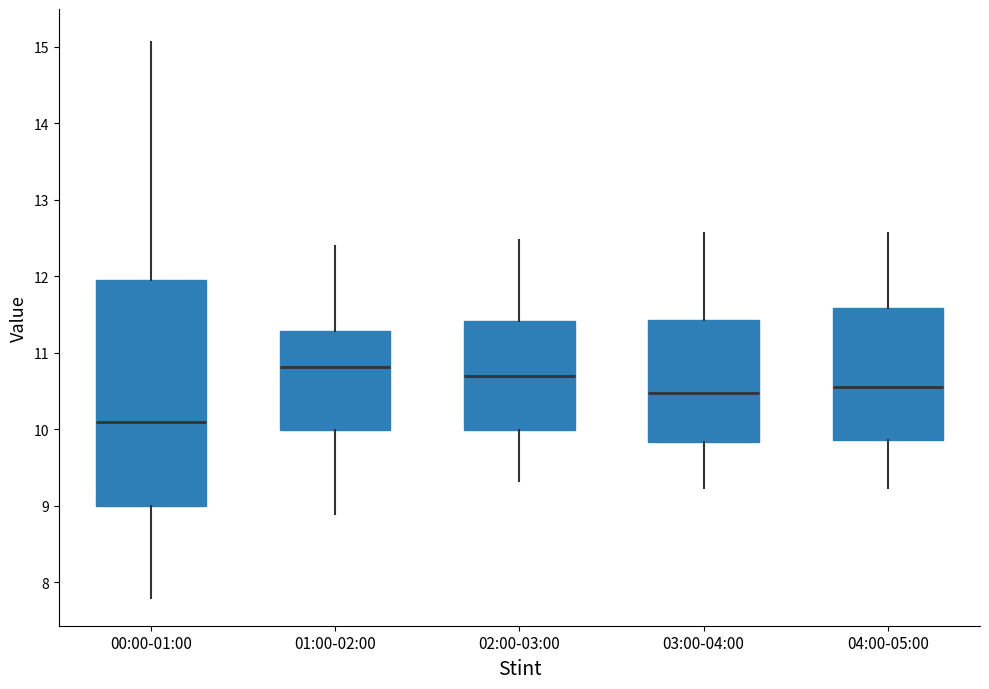

Reading left to right, transcribe this box plot: for each box, give where its median line is, the range the box spans, and where its two whiskers end, as read against the y-axis. The values are not printed on the chart, so give them approximately, as read against the axis.

00:00-01:00: median 10.1, box 9.0 to 12.0, whiskers 7.8 to 15.1
01:00-02:00: median 10.8, box 10.0 to 11.3, whiskers 8.9 to 12.4
02:00-03:00: median 10.7, box 10.0 to 11.4, whiskers 9.3 to 12.5
03:00-04:00: median 10.5, box 9.8 to 11.4, whiskers 9.2 to 12.6
04:00-05:00: median 10.6, box 9.9 to 11.6, whiskers 9.2 to 12.6